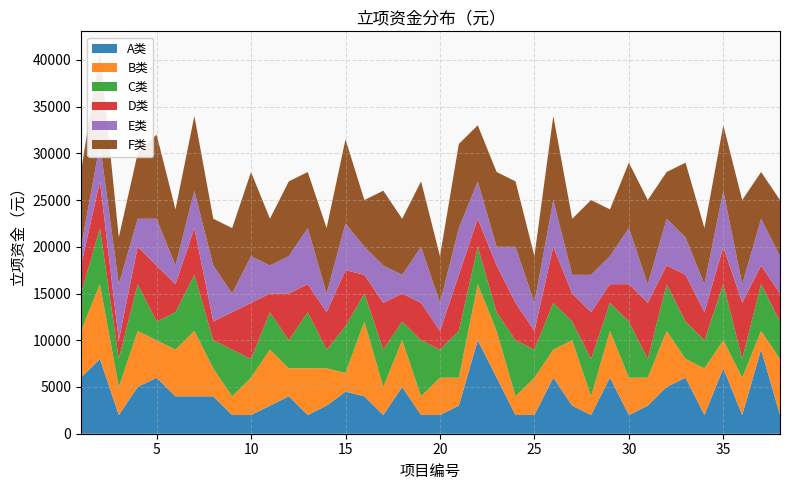

Reading left to right, transcribe all the data shown in this chart.

A类: 6000	8000	2000	5000	6000	4000	4000	4000	2000	2000	3000	4000	2000	3000	4500	4000	2000	5000	2000	2000	3000	10000	6000	2000	2000	6000	3000	2000	6000	2000	3000	5000	6000	2000	7000	2000	9000	2000
B类: 5000	8000	3000	6000	4000	5000	7000	3000	2000	4000	6000	3000	5000	4000	2000	8000	3000	5000	2000	4000	3000	6000	5000	2000	4000	3000	7000	2000	5000	4000	3000	6000	2000	5000	3000	4000	2000	6000
C类: 4000	6000	3000	5000	2000	4000	6000	3000	5000	2000	4000	3000	6000	2000	5000	3000	4000	2000	6000	3000	5000	4000	2000	6000	3000	5000	2000	4000	3000	6000	2000	5000	4000	3000	6000	2000	5000	4000
D类: 3000	5000	2000	4000	6000	3000	5000	2000	4000	6000	2000	5000	3000	4000	6000	2000	5000	3000	4000	2000	6000	3000	5000	4000	2000	6000	3000	5000	2000	4000	6000	2000	5000	3000	4000	6000	2000	3000
E类: 2000	4000	6000	3000	5000	2000	4000	6000	2000	5000	3000	4000	6000	2000	5000	3000	4000	2000	6000	3000	5000	4000	2000	6000	3000	5000	2000	4000	3000	6000	2000	5000	4000	3000	6000	2000	5000	4000
F类: 8000	10000	5000	7000	9000	6000	8000	5000	7000	9000	5000	8000	6000	7000	9000	5000	8000	6000	7000	5000	9000	6000	8000	7000	5000	9000	6000	8000	5000	7000	9000	5000	8000	6000	7000	9000	5000	6000